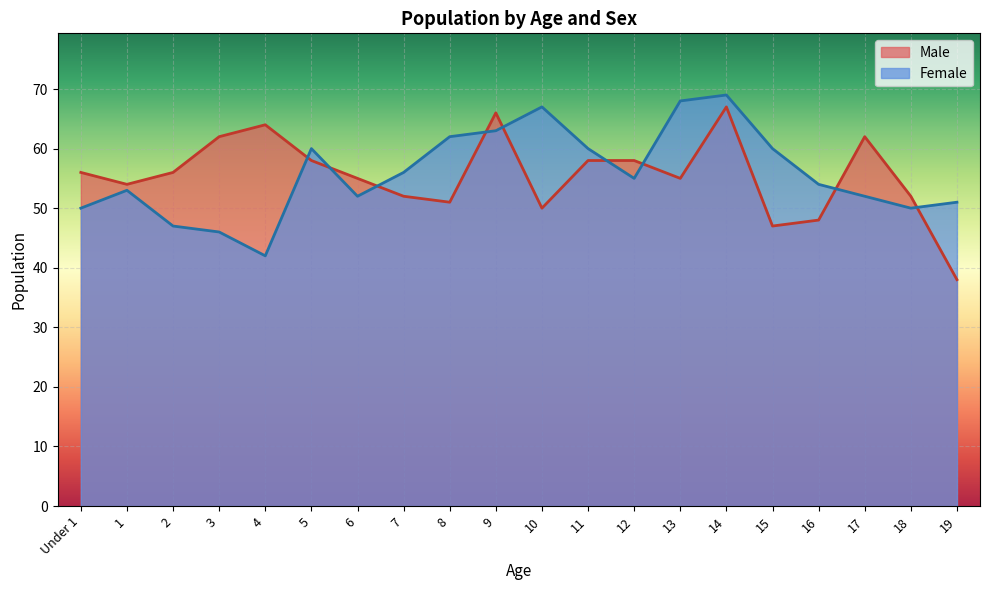

What is the sum of the Female values at 8 and 7?

118